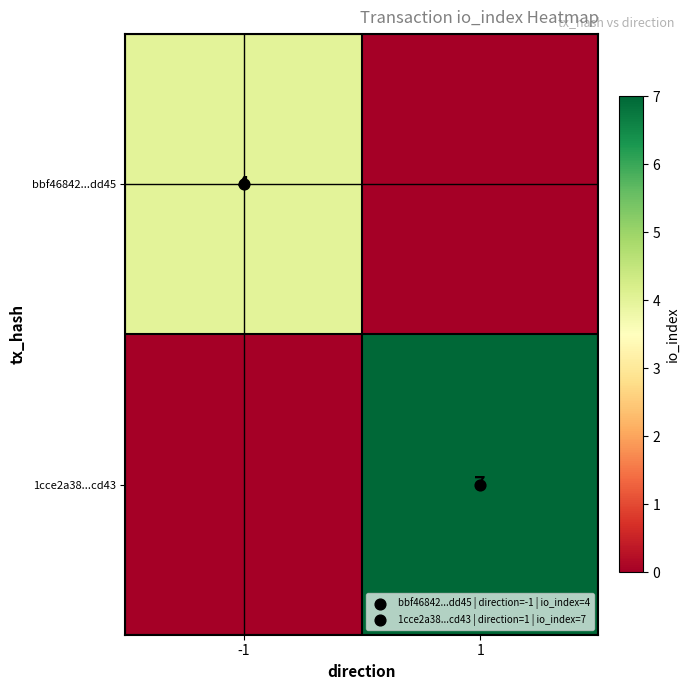

What is the highest value of the bbf46842...dd45 series?

4